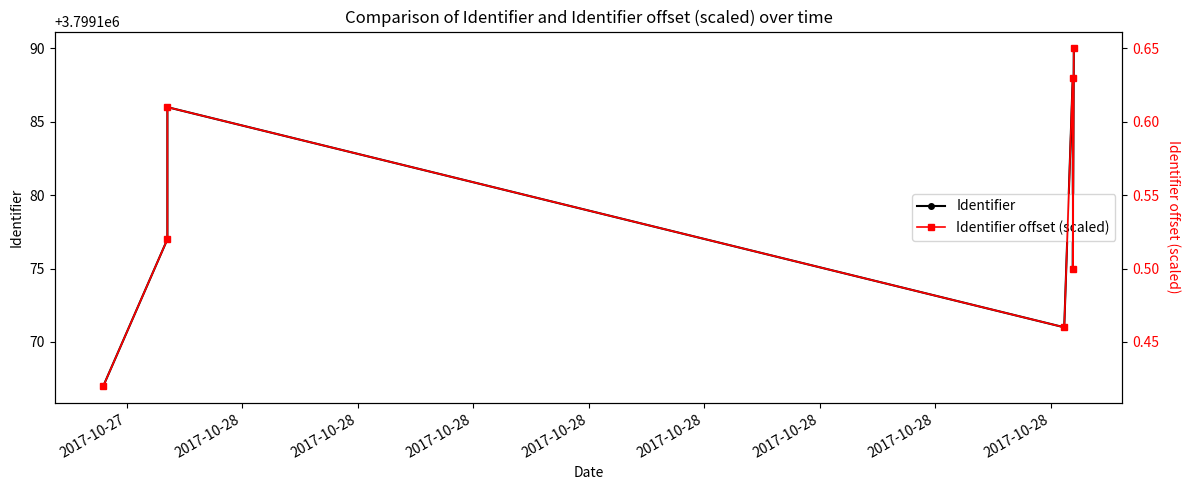

What is the average value of the Identifier series?

3799179.1